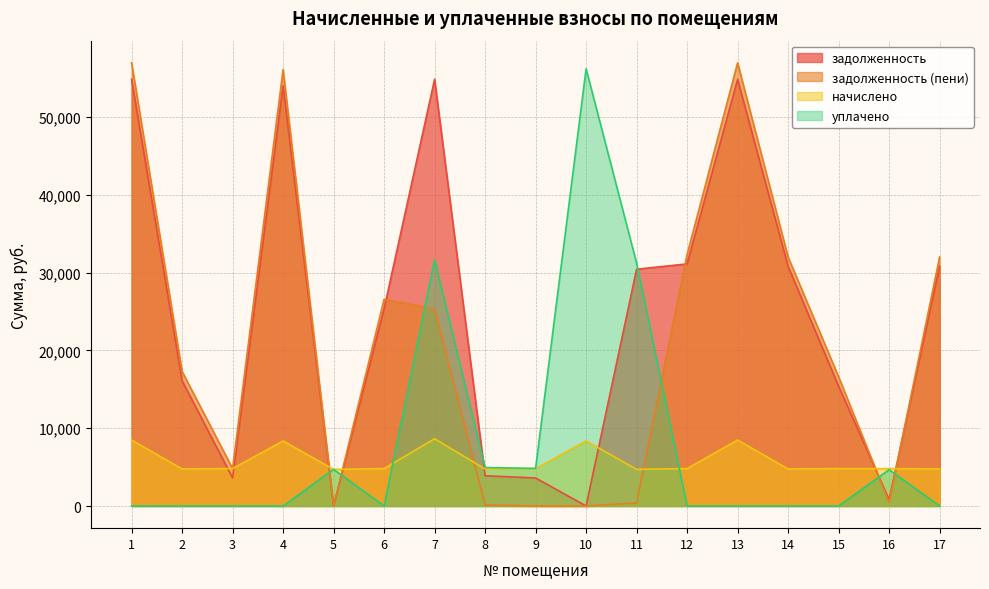

Reading left to right, what are all the values shown in this chart?

задолженность: 54823.7	16100.3	3613.7	53988.7	0.0	25345.2	54823.7	3886.5	3600.0	0.0	30423.1	31106.2	54823.7	30795.6	15399.8	816.6	30795.6
задолженность (пени): 56942.9	17290.7	4816.1	56079.1	0.0	26547.6	25320.2	132.2	0.0	0.0	392.0	32308.6	56942.9	31986.0	16602.2	459.9	31986.0
начислено: 8476.8	4761.6	4809.6	8361.6	4704.0	4809.6	8641.4	4761.6	4800.0	8361.6	4704.0	4809.6	8476.8	4761.6	4809.6	4800.0	4761.6
уплачено: 0.0	0.0	0.0	0.0	4704.0	0.0	31622.7	4944.7	4830.5	56178.7	31207.1	0.0	0.0	0.0	0.0	4665.1	0.0